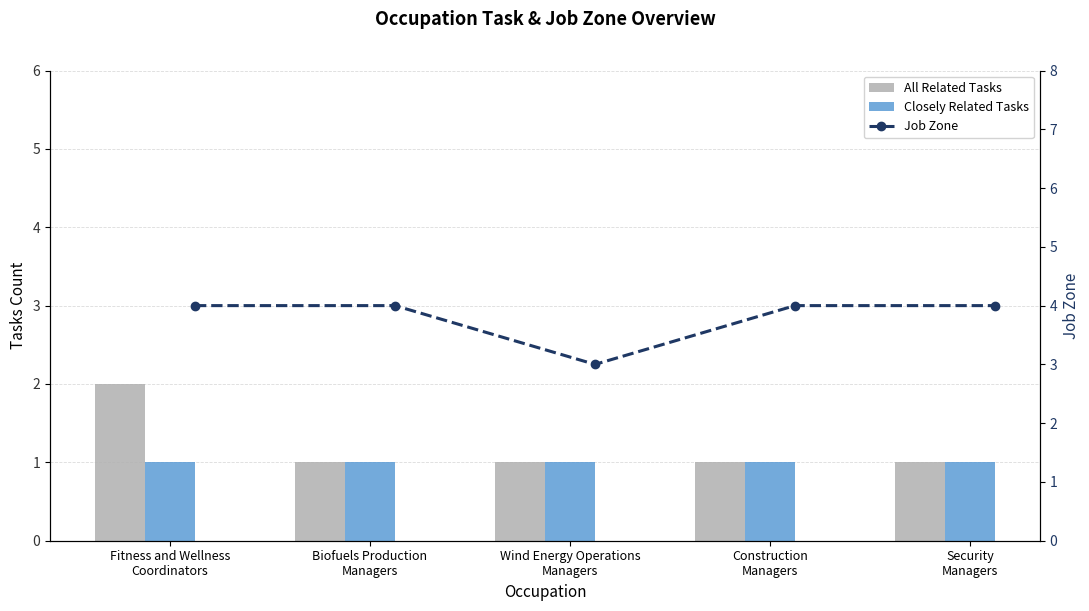

What is the label of the 3rd bar from the right?

Wind Energy Operations
Managers